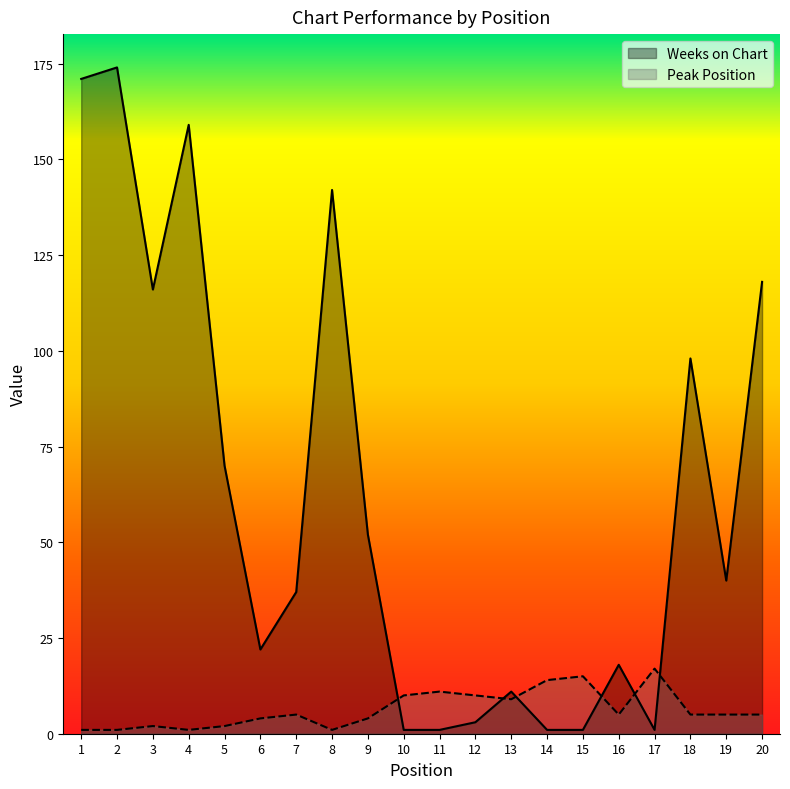

What is the value of the Weeks on Chart point at the 13th from the left?

11